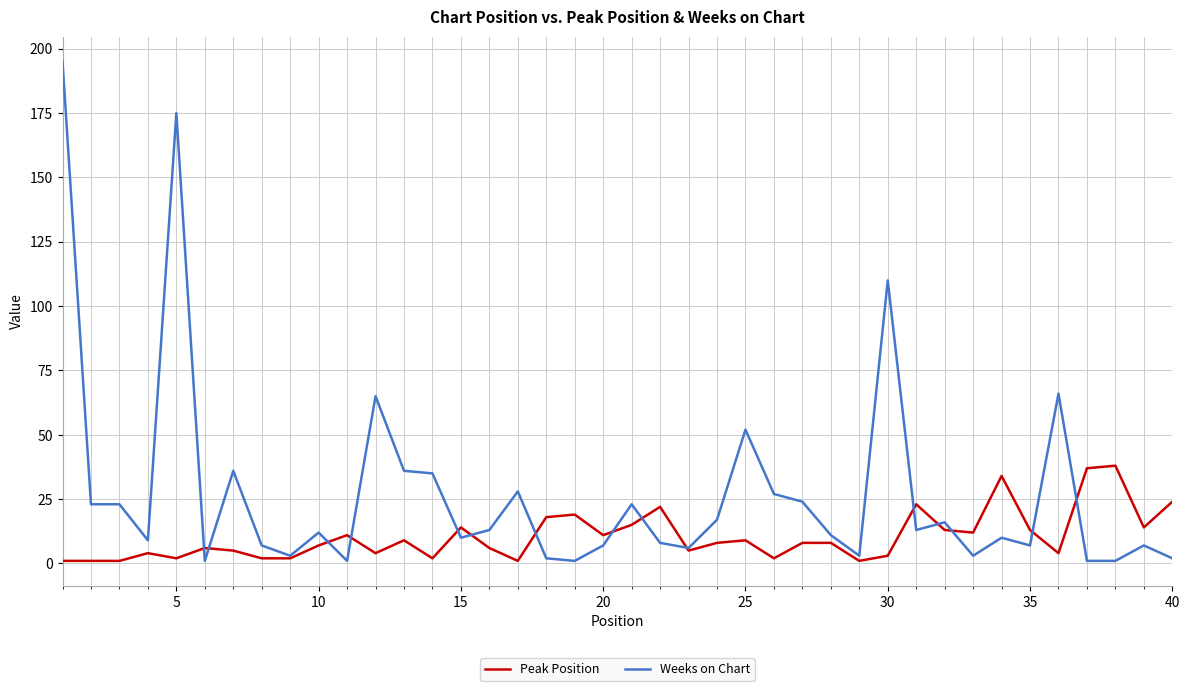

How many distinct data groups are displayed?

2